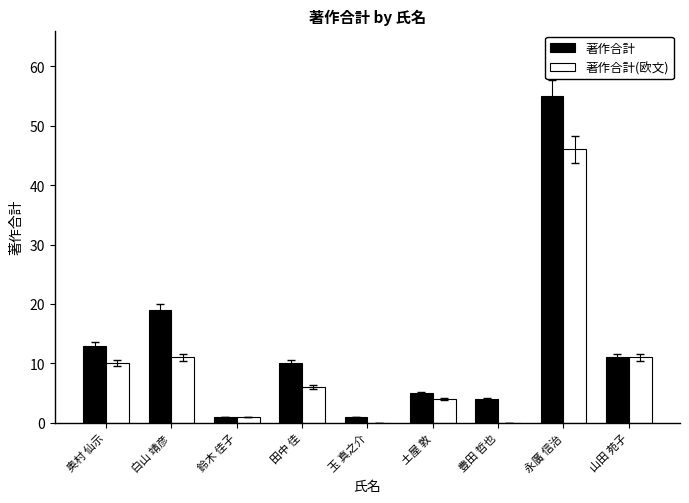

What is the sum of all 著作合計 values?

119